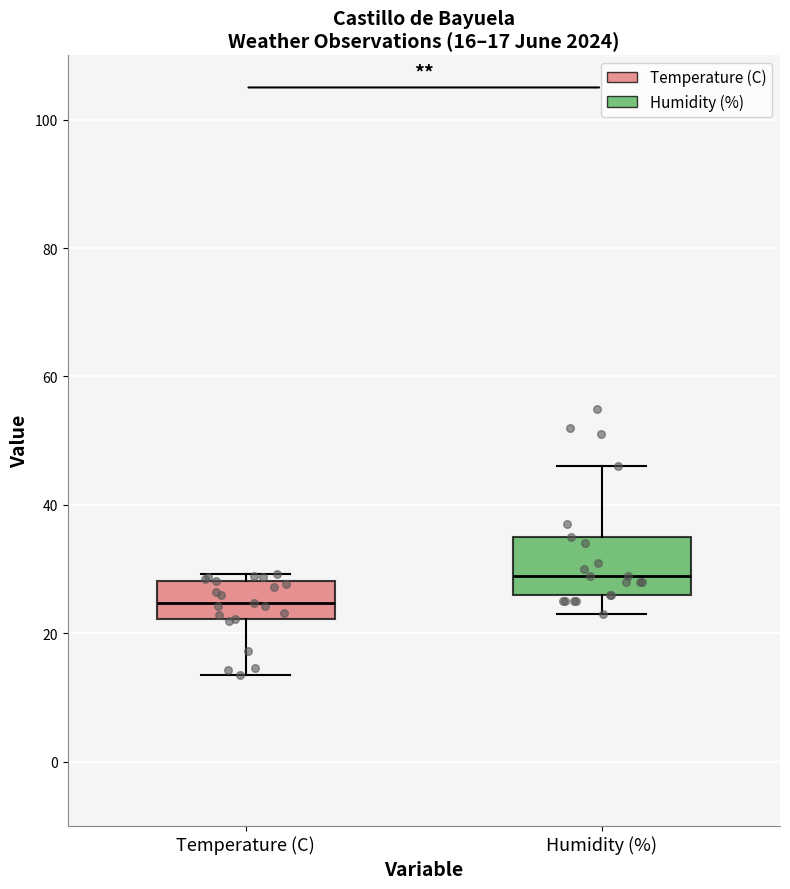

Which box has the highest median line?

Humidity (%)